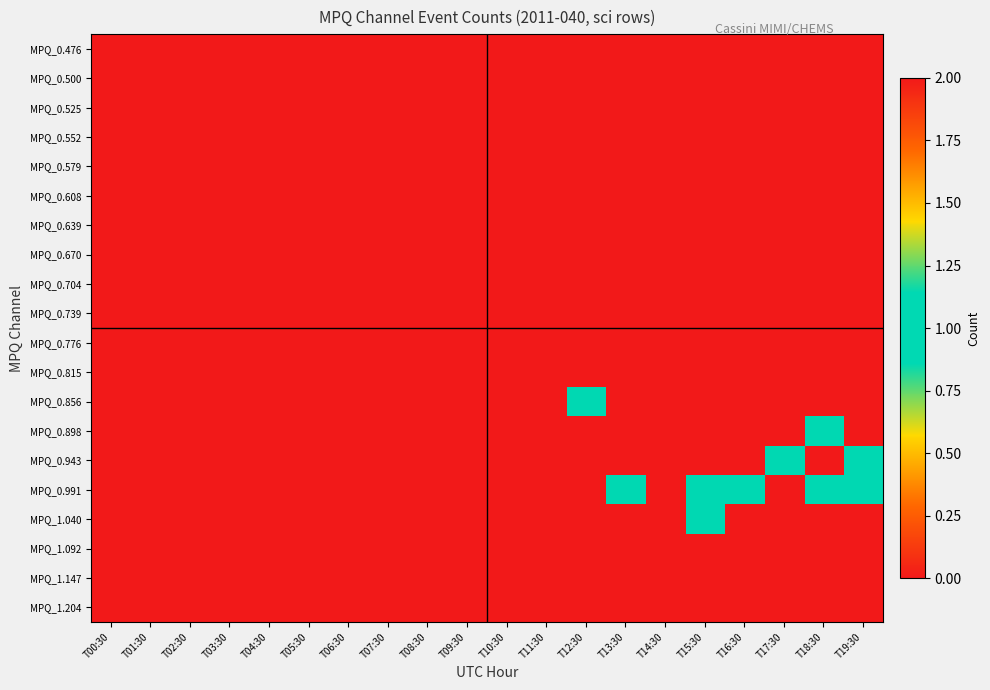

Reading left to right, extract all data points from this chart.

MPQ_0.476: T00:30=0	T01:30=0	T02:30=0	T03:30=0	T04:30=0	T05:30=0	T06:30=0	T07:30=0	T08:30=0	T09:30=0	T10:30=0	T11:30=0	T12:30=0	T13:30=0	T14:30=0	T15:30=0	T16:30=0	T17:30=0	T18:30=0	T19:30=0
MPQ_0.500: T00:30=0	T01:30=0	T02:30=0	T03:30=0	T04:30=0	T05:30=0	T06:30=0	T07:30=0	T08:30=0	T09:30=0	T10:30=0	T11:30=0	T12:30=0	T13:30=0	T14:30=0	T15:30=0	T16:30=0	T17:30=0	T18:30=0	T19:30=0
MPQ_0.525: T00:30=0	T01:30=0	T02:30=0	T03:30=0	T04:30=0	T05:30=0	T06:30=0	T07:30=0	T08:30=0	T09:30=0	T10:30=0	T11:30=0	T12:30=0	T13:30=0	T14:30=0	T15:30=0	T16:30=0	T17:30=0	T18:30=0	T19:30=0
MPQ_0.552: T00:30=0	T01:30=0	T02:30=0	T03:30=0	T04:30=0	T05:30=0	T06:30=0	T07:30=0	T08:30=0	T09:30=0	T10:30=0	T11:30=0	T12:30=0	T13:30=0	T14:30=0	T15:30=0	T16:30=0	T17:30=0	T18:30=0	T19:30=0
MPQ_0.579: T00:30=0	T01:30=0	T02:30=0	T03:30=0	T04:30=0	T05:30=0	T06:30=0	T07:30=0	T08:30=0	T09:30=0	T10:30=0	T11:30=0	T12:30=0	T13:30=0	T14:30=0	T15:30=0	T16:30=0	T17:30=0	T18:30=0	T19:30=0
MPQ_0.608: T00:30=0	T01:30=0	T02:30=0	T03:30=0	T04:30=0	T05:30=0	T06:30=0	T07:30=0	T08:30=0	T09:30=0	T10:30=0	T11:30=0	T12:30=0	T13:30=0	T14:30=0	T15:30=0	T16:30=0	T17:30=0	T18:30=0	T19:30=0
MPQ_0.639: T00:30=0	T01:30=0	T02:30=0	T03:30=0	T04:30=0	T05:30=0	T06:30=0	T07:30=0	T08:30=0	T09:30=0	T10:30=0	T11:30=0	T12:30=0	T13:30=0	T14:30=0	T15:30=0	T16:30=0	T17:30=0	T18:30=0	T19:30=0
MPQ_0.670: T00:30=0	T01:30=0	T02:30=0	T03:30=0	T04:30=0	T05:30=0	T06:30=0	T07:30=0	T08:30=0	T09:30=0	T10:30=0	T11:30=0	T12:30=0	T13:30=0	T14:30=0	T15:30=0	T16:30=0	T17:30=0	T18:30=0	T19:30=0
MPQ_0.704: T00:30=0	T01:30=0	T02:30=0	T03:30=0	T04:30=0	T05:30=0	T06:30=0	T07:30=0	T08:30=0	T09:30=0	T10:30=0	T11:30=0	T12:30=0	T13:30=0	T14:30=0	T15:30=0	T16:30=0	T17:30=0	T18:30=0	T19:30=0
MPQ_0.739: T00:30=0	T01:30=0	T02:30=0	T03:30=0	T04:30=0	T05:30=0	T06:30=0	T07:30=0	T08:30=0	T09:30=0	T10:30=0	T11:30=0	T12:30=0	T13:30=0	T14:30=0	T15:30=0	T16:30=0	T17:30=0	T18:30=0	T19:30=0
MPQ_0.776: T00:30=0	T01:30=0	T02:30=0	T03:30=0	T04:30=0	T05:30=0	T06:30=0	T07:30=0	T08:30=0	T09:30=0	T10:30=0	T11:30=0	T12:30=0	T13:30=0	T14:30=0	T15:30=0	T16:30=0	T17:30=0	T18:30=0	T19:30=0
MPQ_0.815: T00:30=0	T01:30=0	T02:30=0	T03:30=0	T04:30=0	T05:30=0	T06:30=0	T07:30=0	T08:30=0	T09:30=0	T10:30=0	T11:30=0	T12:30=0	T13:30=0	T14:30=0	T15:30=0	T16:30=0	T17:30=0	T18:30=0	T19:30=0
MPQ_0.856: T00:30=0	T01:30=0	T02:30=0	T03:30=0	T04:30=0	T05:30=0	T06:30=0	T07:30=0	T08:30=0	T09:30=0	T10:30=0	T11:30=0	T12:30=1	T13:30=0	T14:30=0	T15:30=0	T16:30=0	T17:30=0	T18:30=0	T19:30=0
MPQ_0.898: T00:30=0	T01:30=0	T02:30=0	T03:30=0	T04:30=0	T05:30=0	T06:30=0	T07:30=0	T08:30=0	T09:30=0	T10:30=0	T11:30=0	T12:30=0	T13:30=0	T14:30=0	T15:30=0	T16:30=0	T17:30=0	T18:30=1	T19:30=0
MPQ_0.943: T00:30=0	T01:30=0	T02:30=0	T03:30=0	T04:30=0	T05:30=0	T06:30=0	T07:30=0	T08:30=0	T09:30=0	T10:30=0	T11:30=0	T12:30=0	T13:30=0	T14:30=2	T15:30=0	T16:30=0	T17:30=1	T18:30=0	T19:30=1
MPQ_0.991: T00:30=0	T01:30=0	T02:30=0	T03:30=0	T04:30=0	T05:30=0	T06:30=0	T07:30=0	T08:30=0	T09:30=0	T10:30=0	T11:30=0	T12:30=0	T13:30=1	T14:30=0	T15:30=1	T16:30=1	T17:30=2	T18:30=1	T19:30=1
MPQ_1.040: T00:30=0	T01:30=0	T02:30=0	T03:30=0	T04:30=0	T05:30=0	T06:30=0	T07:30=0	T08:30=0	T09:30=0	T10:30=0	T11:30=0	T12:30=0	T13:30=0	T14:30=0	T15:30=1	T16:30=0	T17:30=0	T18:30=0	T19:30=0
MPQ_1.092: T00:30=0	T01:30=0	T02:30=0	T03:30=0	T04:30=0	T05:30=0	T06:30=0	T07:30=0	T08:30=0	T09:30=0	T10:30=0	T11:30=0	T12:30=0	T13:30=0	T14:30=0	T15:30=0	T16:30=0	T17:30=0	T18:30=0	T19:30=0
MPQ_1.147: T00:30=0	T01:30=0	T02:30=0	T03:30=0	T04:30=0	T05:30=0	T06:30=0	T07:30=0	T08:30=0	T09:30=0	T10:30=0	T11:30=0	T12:30=0	T13:30=0	T14:30=0	T15:30=0	T16:30=0	T17:30=0	T18:30=0	T19:30=0
MPQ_1.204: T00:30=0	T01:30=0	T02:30=0	T03:30=0	T04:30=0	T05:30=0	T06:30=0	T07:30=0	T08:30=0	T09:30=0	T10:30=0	T11:30=0	T12:30=0	T13:30=0	T14:30=0	T15:30=0	T16:30=0	T17:30=0	T18:30=0	T19:30=0